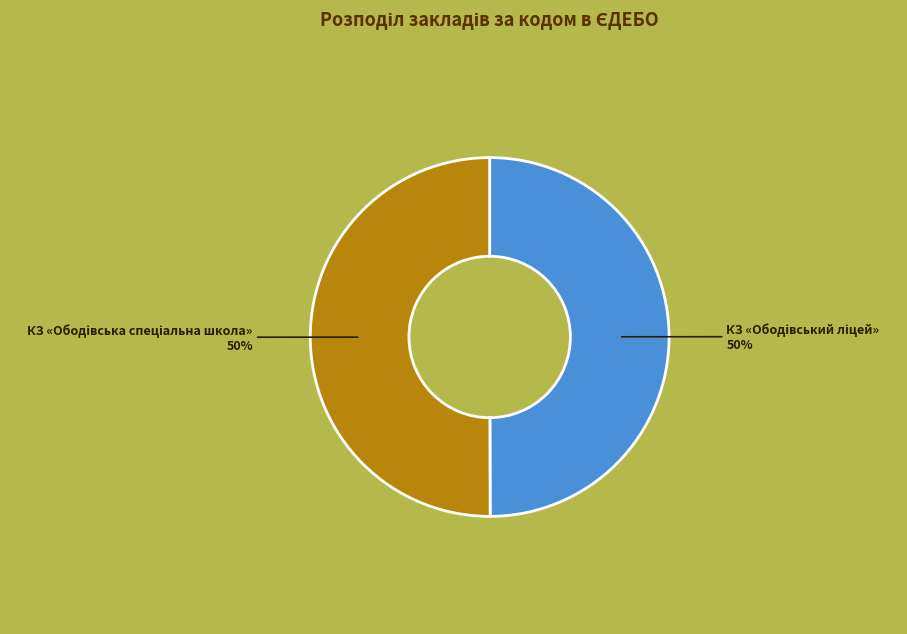

To the nearest percent, what is the average slice percentage?

50%